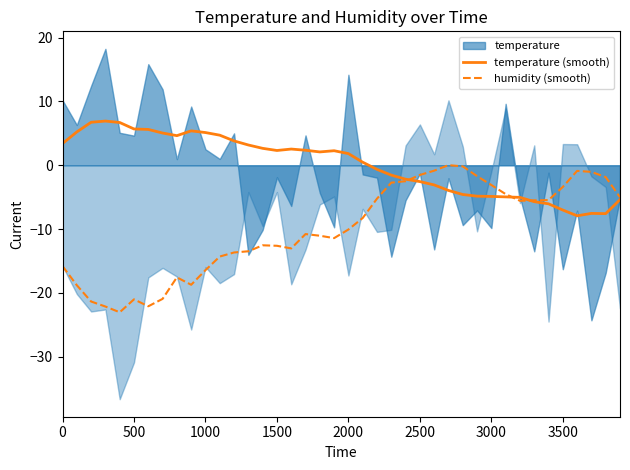

How many data points in humidity (smooth) are less than -10?

21